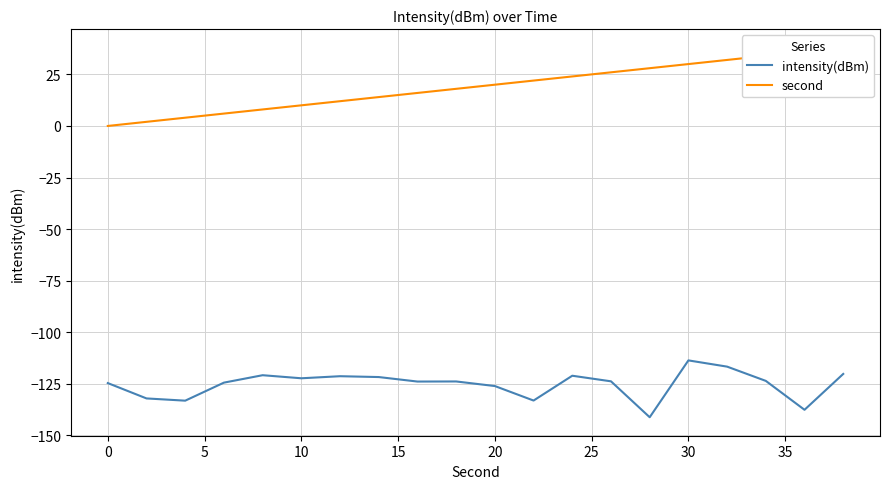

How many distinct data groups are displayed?

2